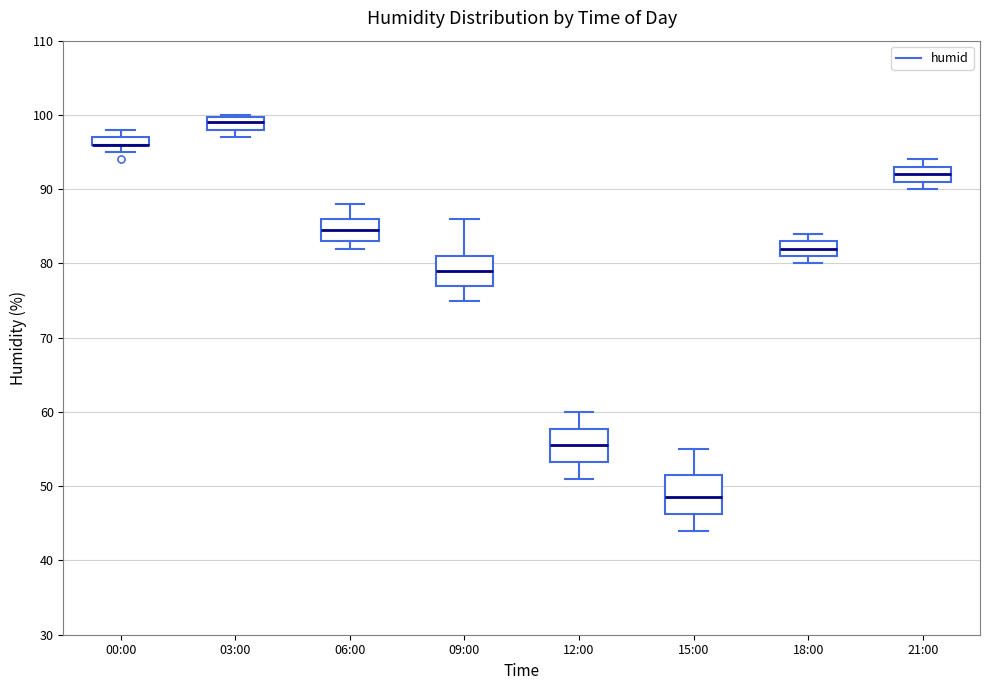

Where does the upper whisker of the box for 09:00 end on the y-axis? The values are not printed on the chart, so give them approximately, as read against the axis.

86